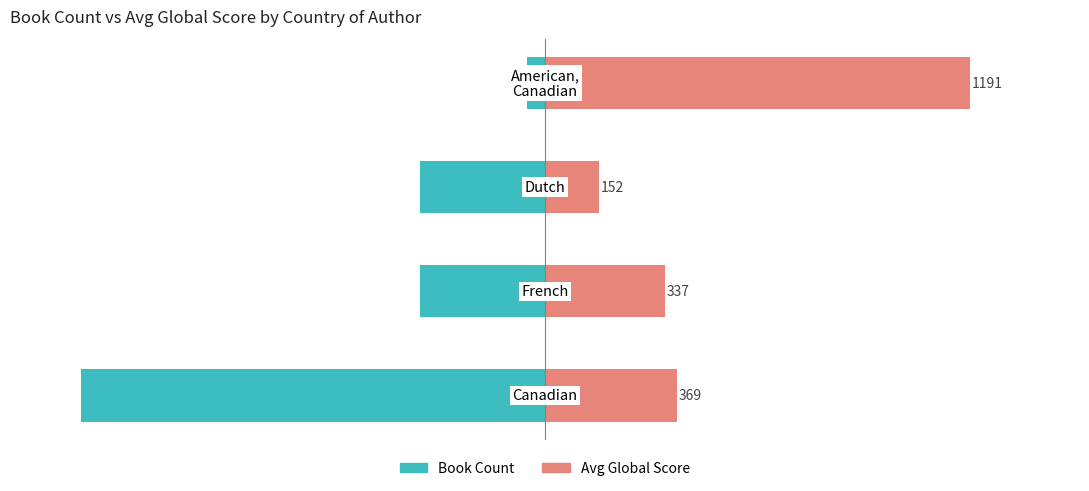

How many bars are there in each group?

2